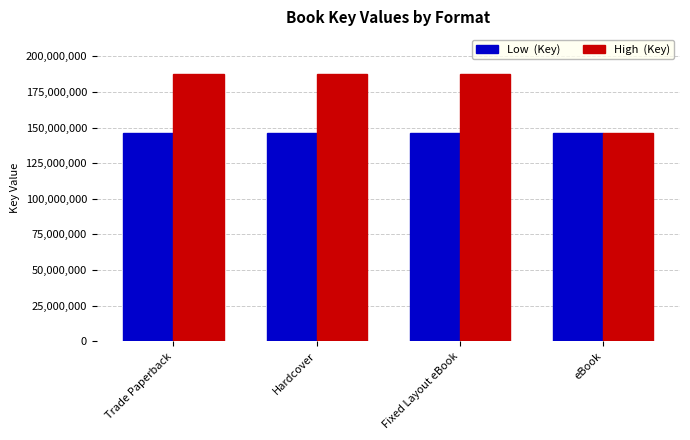

What is the smallest value displayed?

146439357